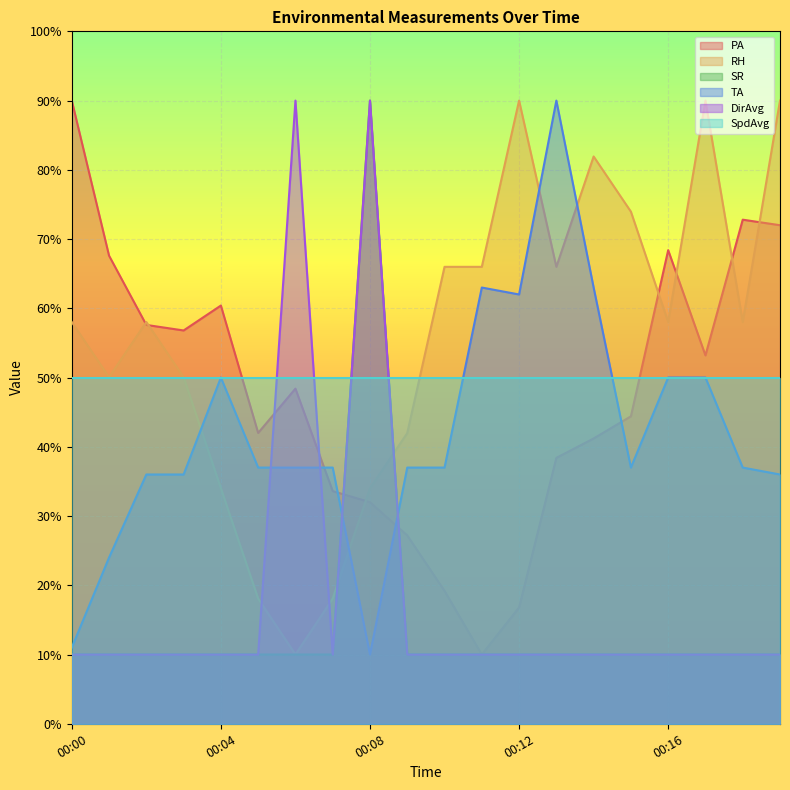

What is the difference between the highest and lowest values at 00:13?

80.0